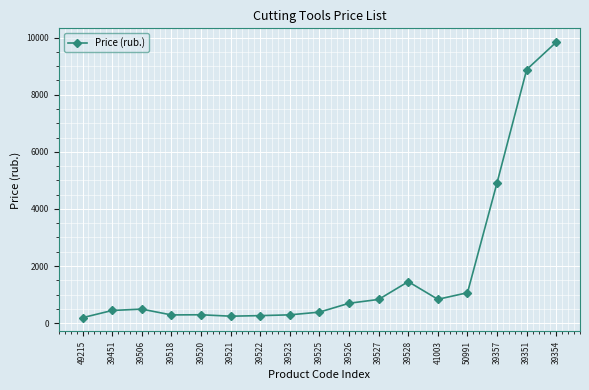

What is the average value?

1848.1